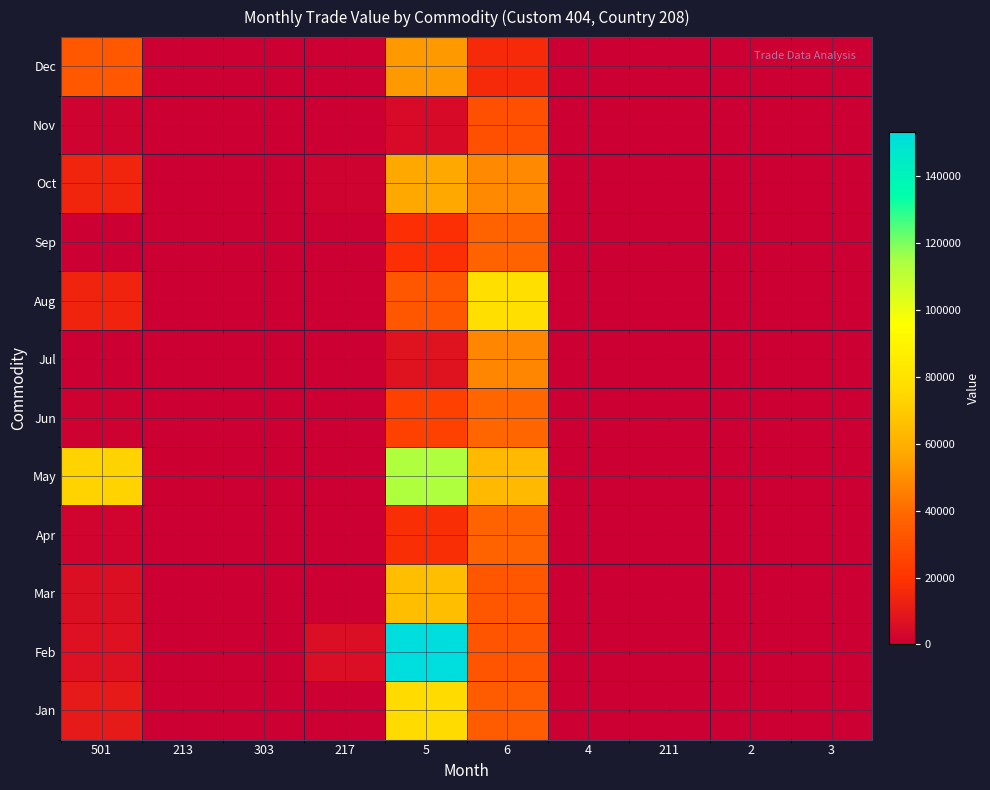

Reading left to right, list all the values displayed in this chart.

Jan: 501=10134	213=0	303=0	217=0	5=75771	6=34502	4=0	211=0	2=0	3=0
Feb: 501=6575	213=0	303=0	217=5386	5=152978	6=32203	4=0	211=0	2=0	3=0
Mar: 501=6065	213=0	303=306	217=0	5=65401	6=32863	4=0	211=0	2=0	3=0
Apr: 501=1970	213=0	303=0	217=559	5=17607	6=37105	4=0	211=0	2=0	3=0
May: 501=72781	213=800	303=0	217=0	5=113535	6=63196	4=0	211=0	2=0	3=0
Jun: 501=1073	213=0	303=0	217=0	5=24617	6=38303	4=0	211=0	2=0	3=0
Jul: 501=0	213=0	303=0	217=0	5=7407	6=47264	4=0	211=0	2=0	3=0
Aug: 501=13860	213=0	303=0	217=0	5=32987	6=77697	4=0	211=0	2=0	3=0
Sep: 501=0	213=0	303=0	217=0	5=17902	6=37169	4=0	211=0	2=0	3=0
Oct: 501=14120	213=0	303=0	217=1252	5=57304	6=48322	4=0	211=0	2=0	3=0
Nov: 501=1653	213=0	303=0	217=0	5=4364	6=29851	4=0	211=0	2=0	3=0
Dec: 501=33327	213=0	303=0	217=0	5=52840	6=16109	4=0	211=0	2=0	3=0